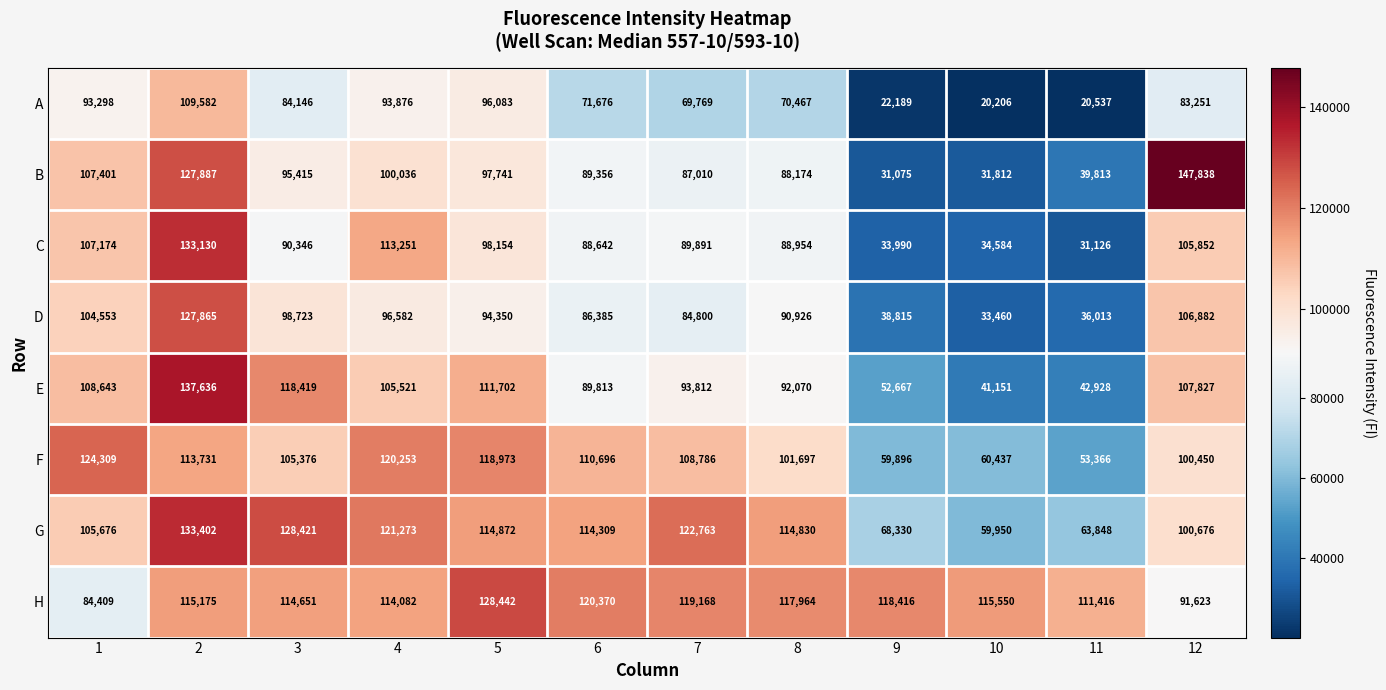

What is the difference between the highest and lowest values at 3?

44275